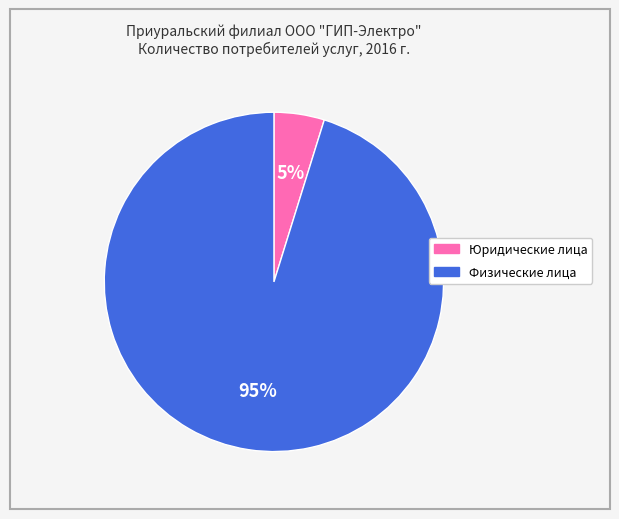

Which category has the biggest portion of the pie?

Физические лица